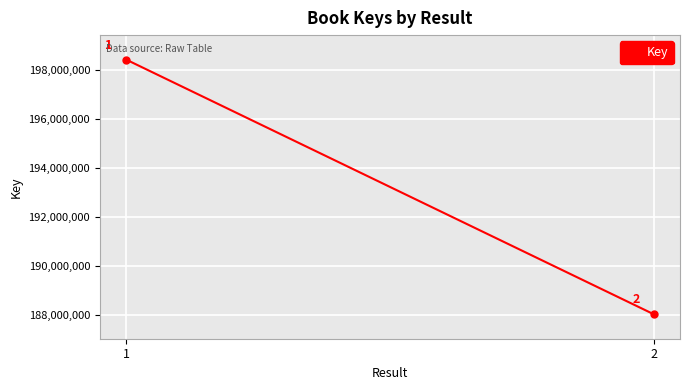

The value at 2 is 188048685. True or false?

True